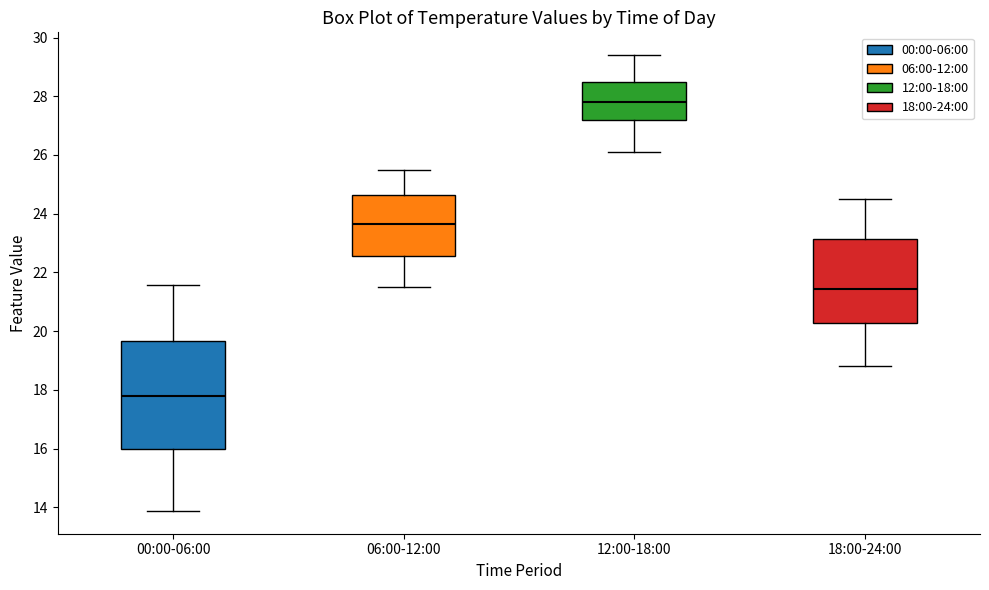

Which box is the tallest, from its lower edge to its upper edge?

00:00-06:00